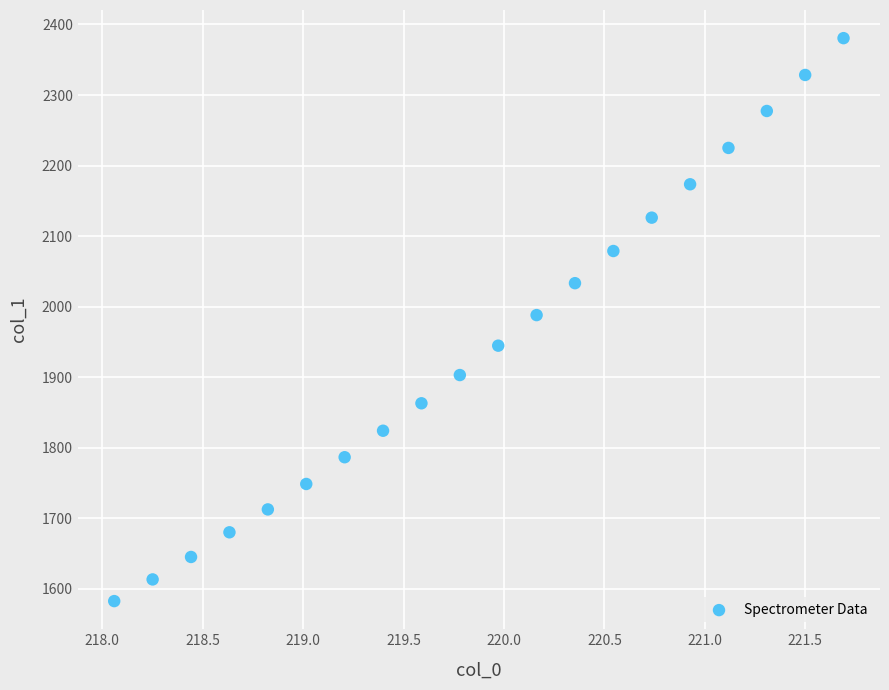

What is the range of Y values (max minus min)?

797.9